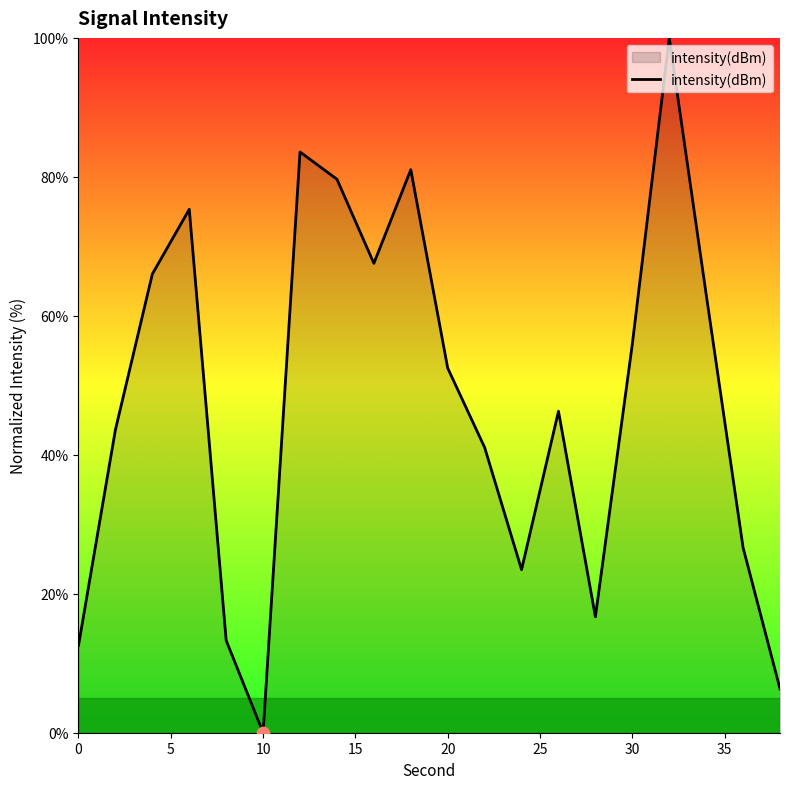

What is the difference between the maximum and minimum values?

100.0